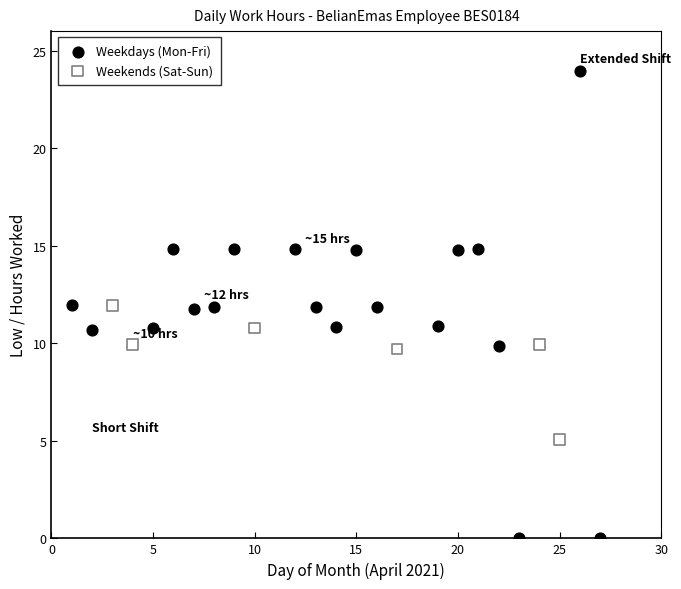

Which series contains the lowest Y value?

Weekdays (Mon-Fri)